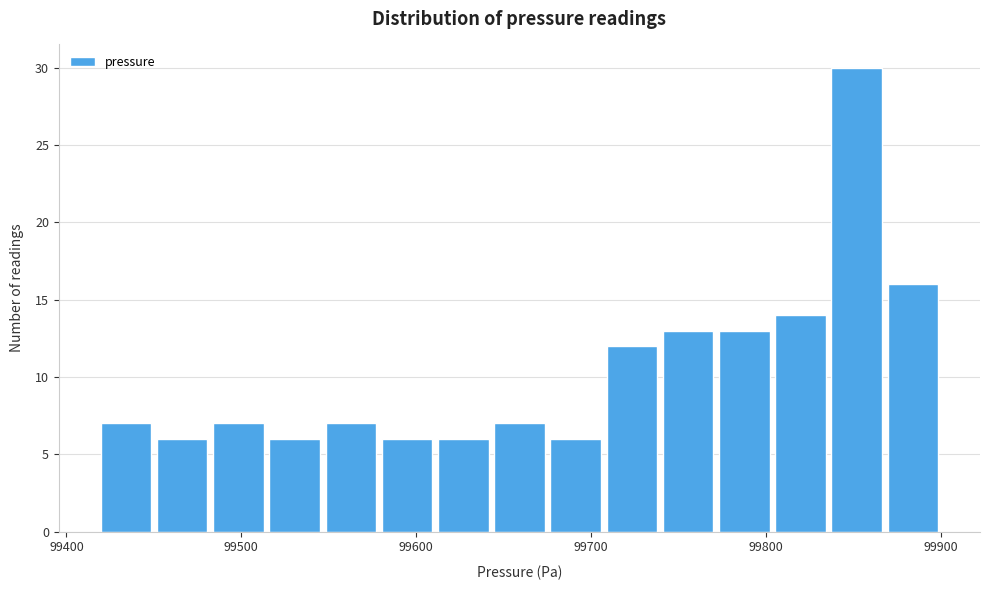

Read against the x-axis, roughly where is the centre of the tallest bar?

99850